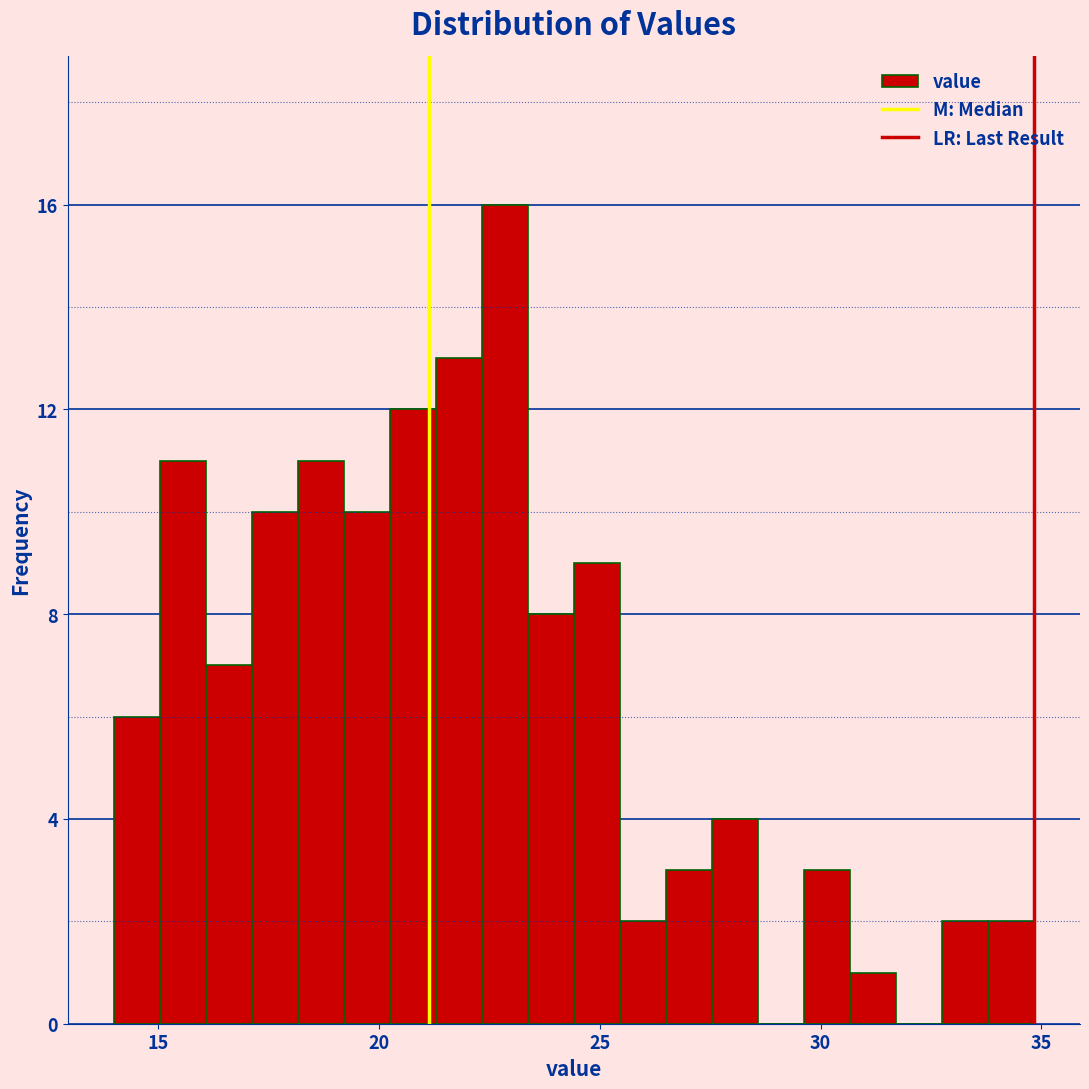

Around what value on the x-axis is the tallest bar? Give the approximate position of its centre, as read against the axis.

23.0